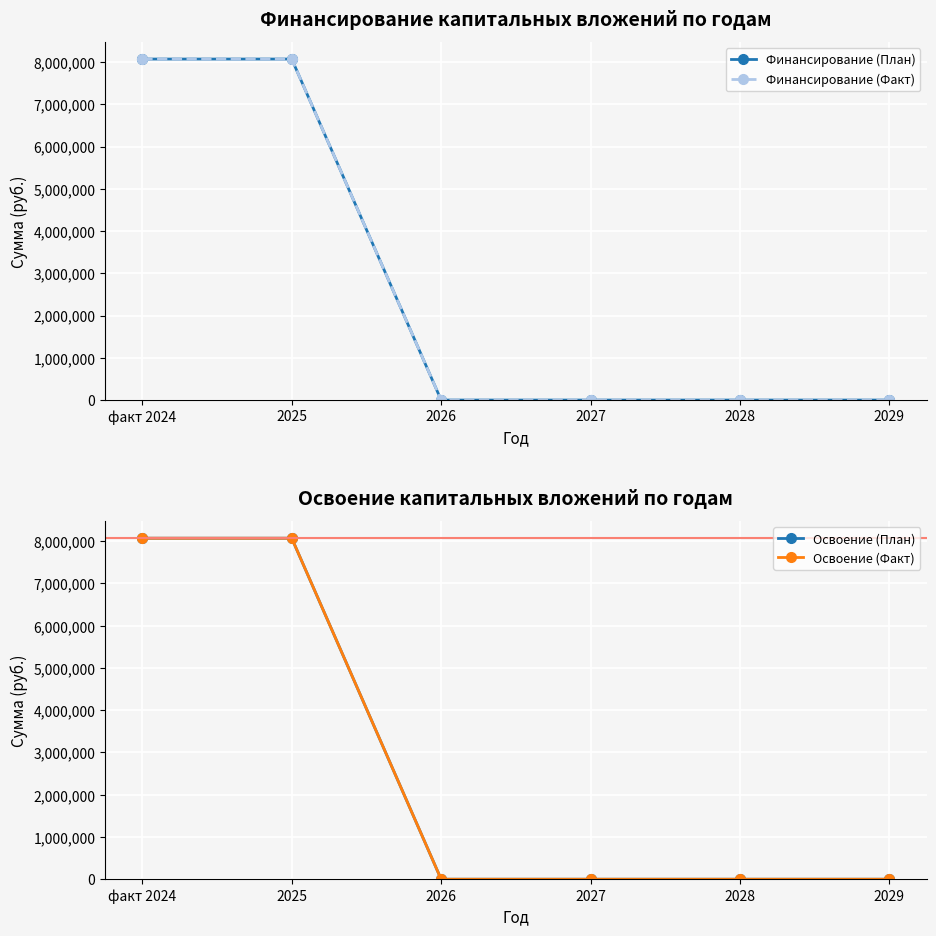

Rank the series at 2025 from highest to lowest value.

Финансирование (План), Финансирование (Факт), Освоение (План), Освоение (Факт)